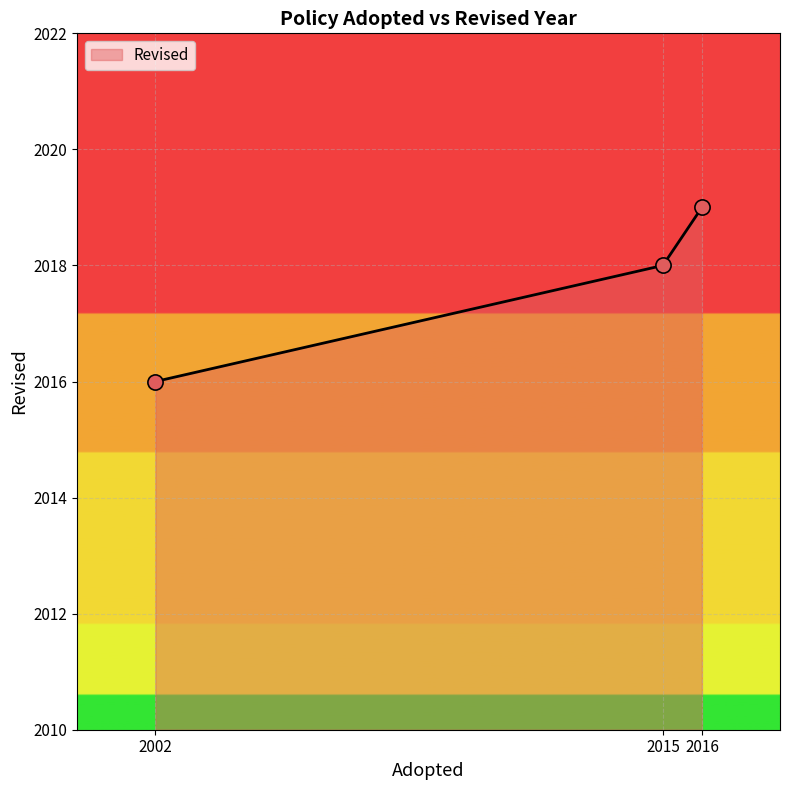

Which has a higher value, 2015 or 2002?

2015